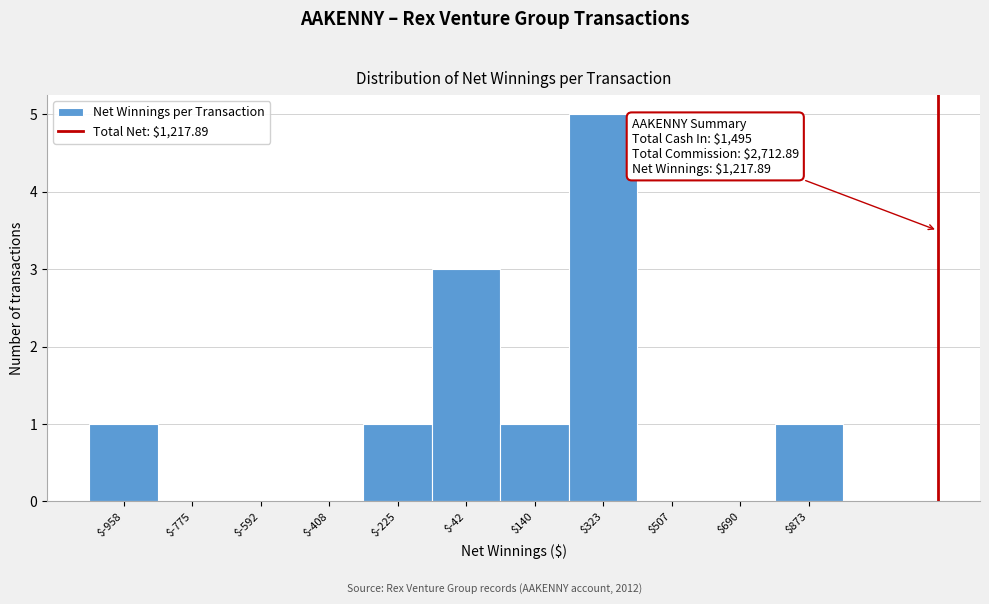

Over which range of the x-axis is the bar tallest?

240 to 420